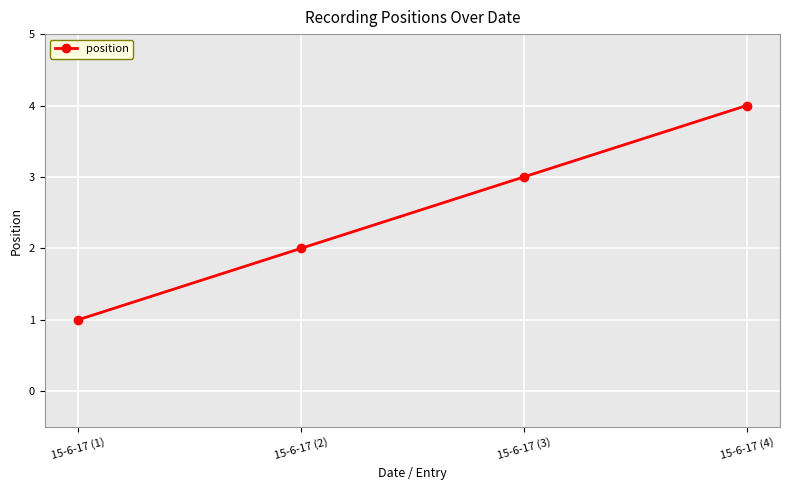

Count the number of data series in this chart.

1